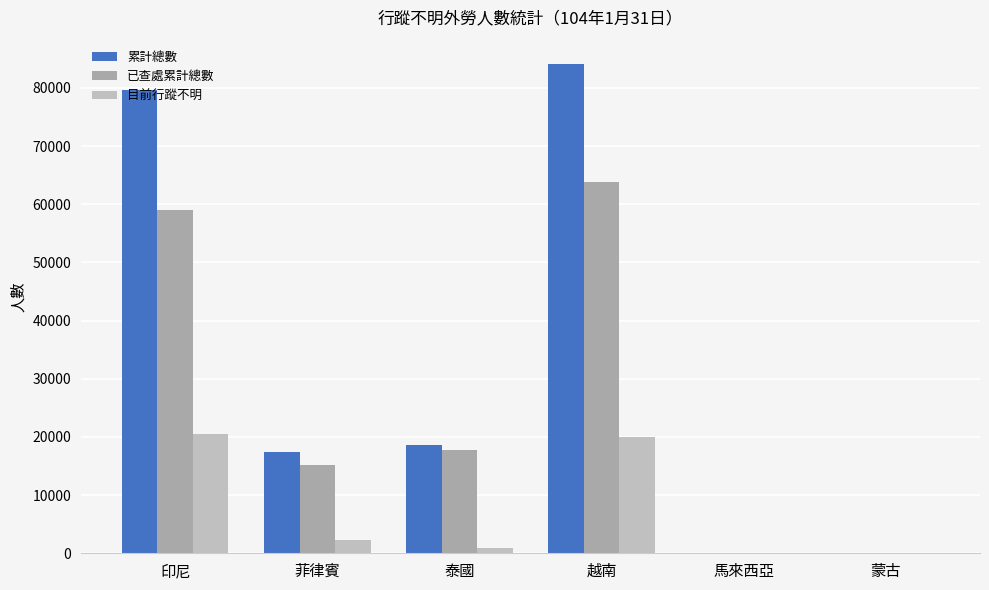

Which series has the widest spread of values?

累計總數